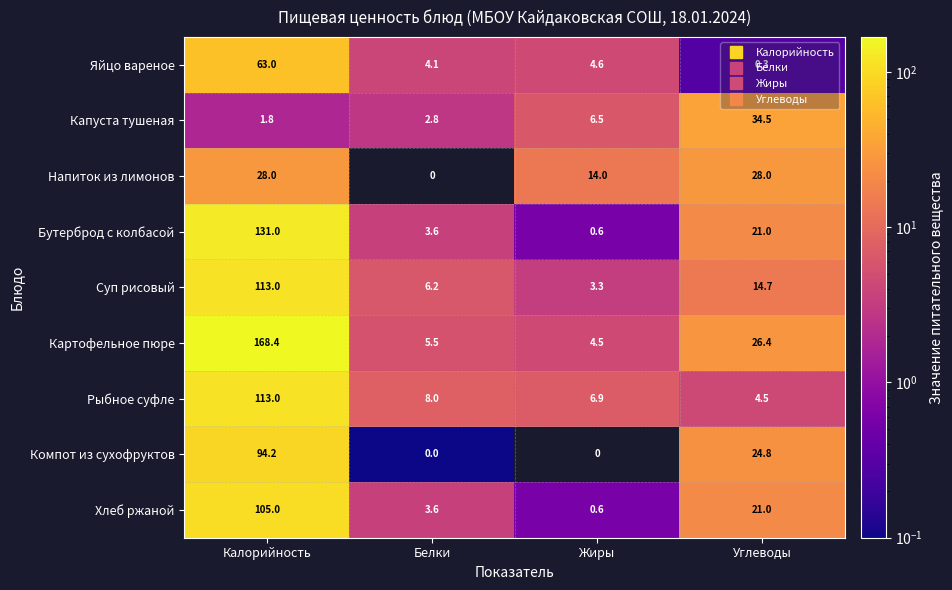

Is it true that Яйцо вареное equals 4.1 at Белки?

True